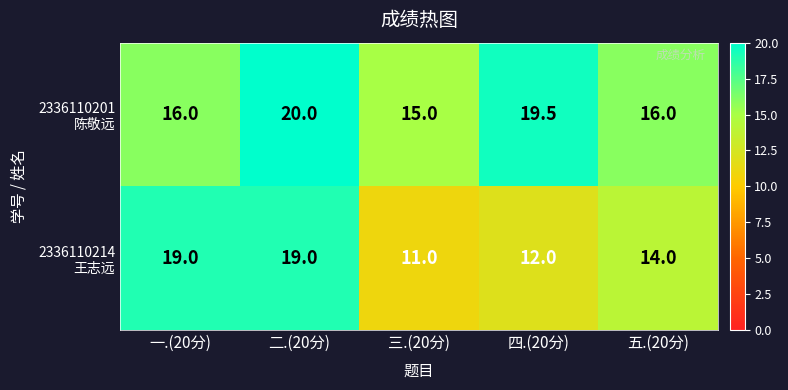

Which label corresponds to the smallest value in the chart?

三.(20分)